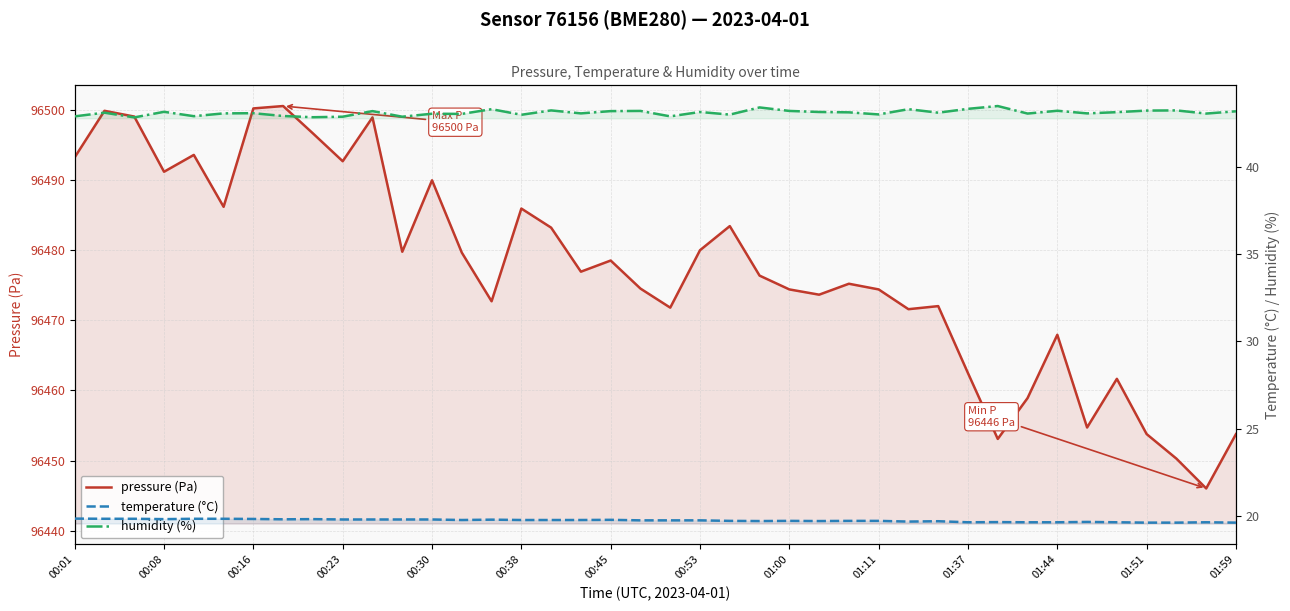

Where is the first local minimum for temperature (°C)?

00:08